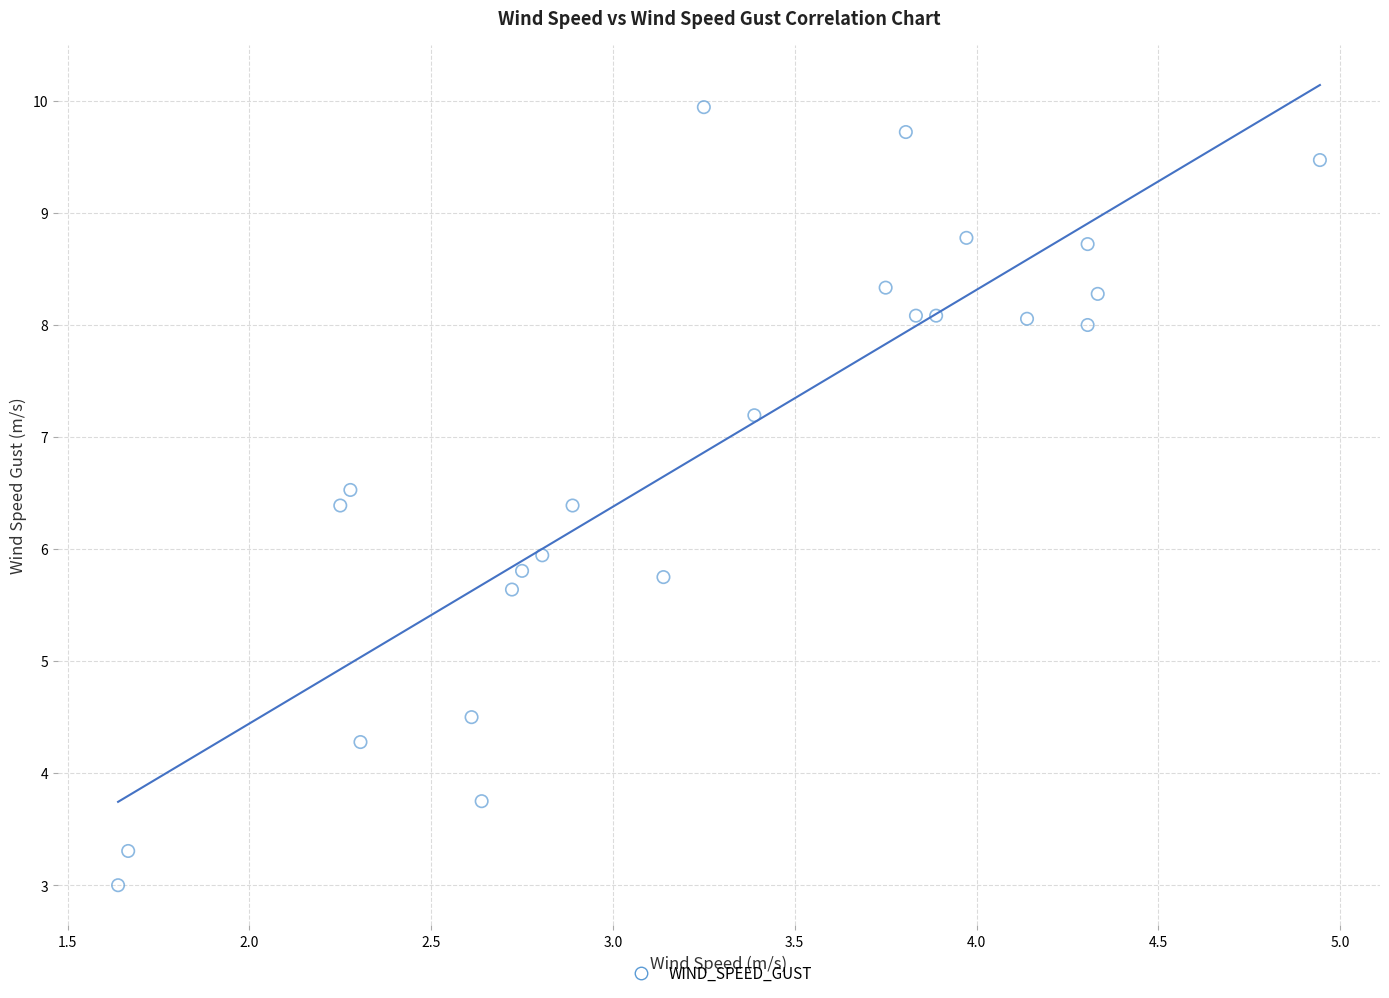

What is the range of Y values (max minus min)?

6.9